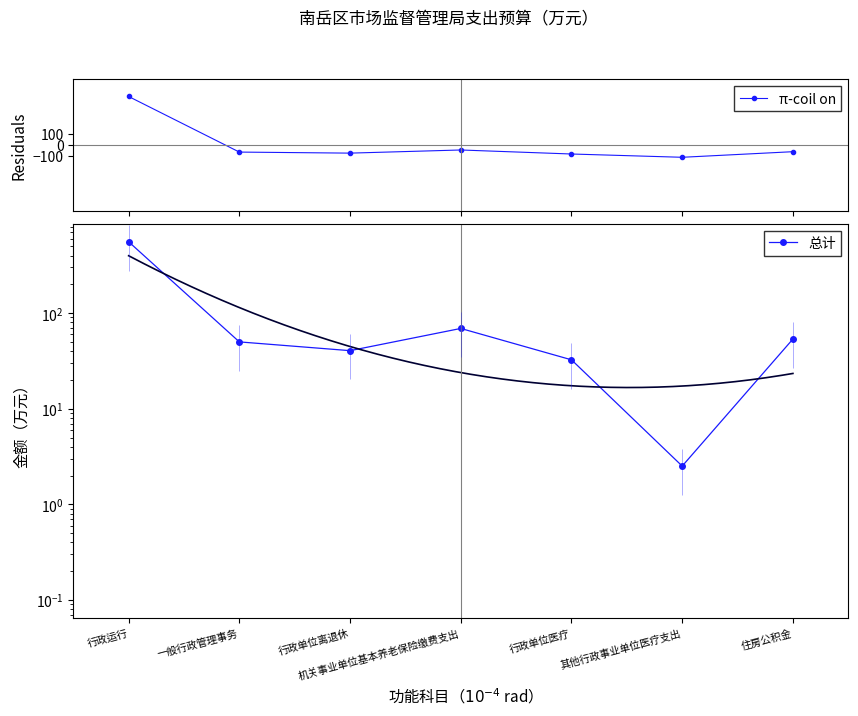

Is it true that Residuals equals -74.6 at 行政单位离退休?

True